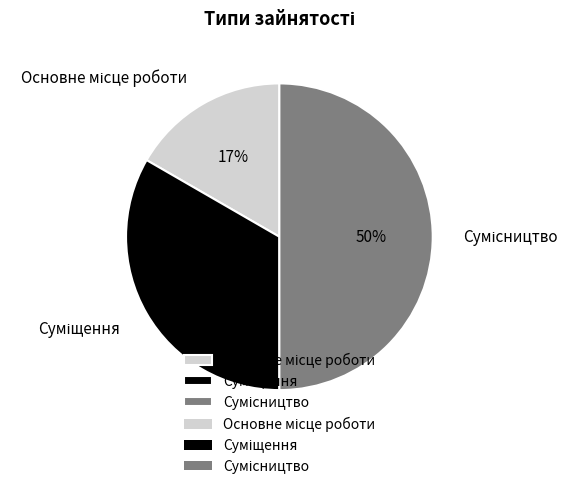

To the nearest percent, what is the difference between the largest and smallest slice percentages?

33%